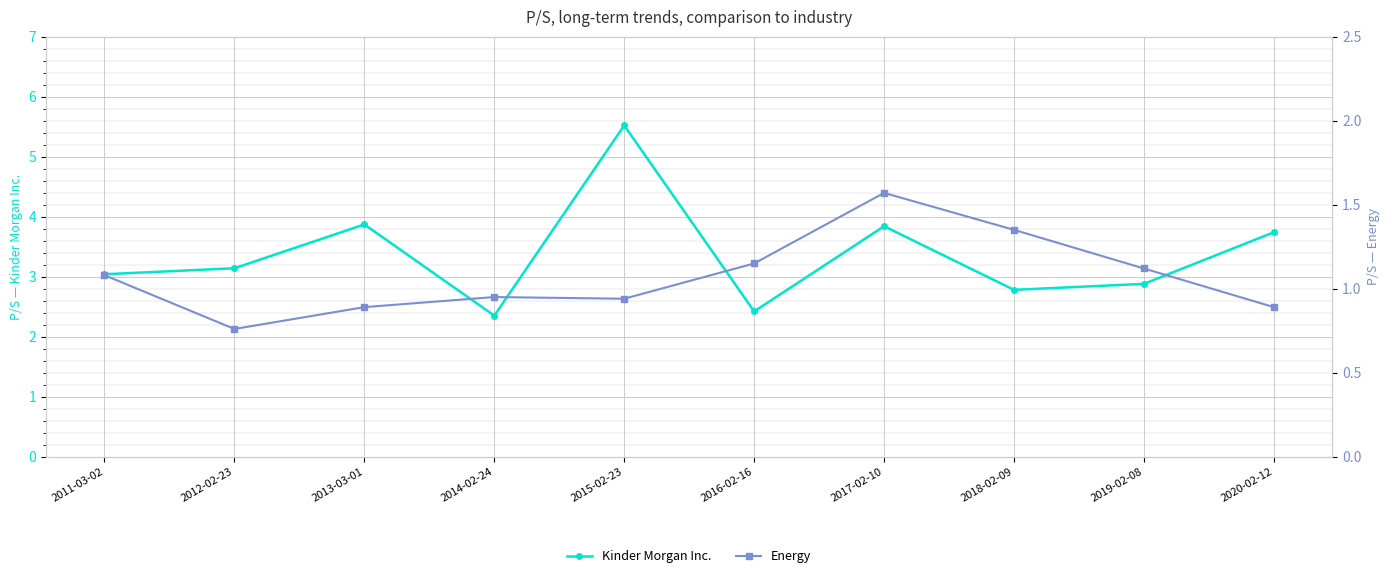

What is the average value of the Kinder Morgan Inc. series?

3.4